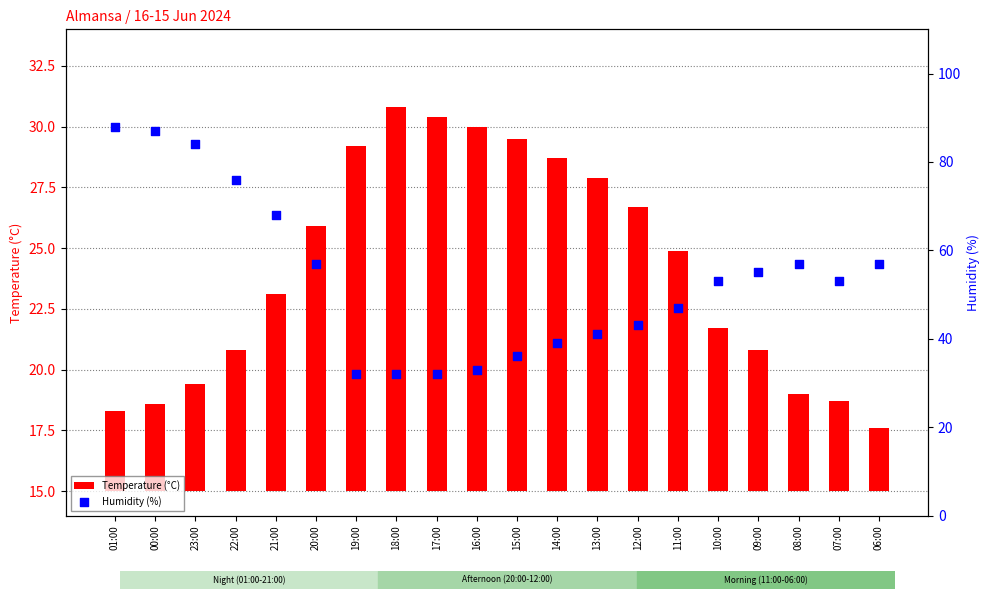

What are all the series names shown in the legend?

Temperature (°C), Humidity (%)